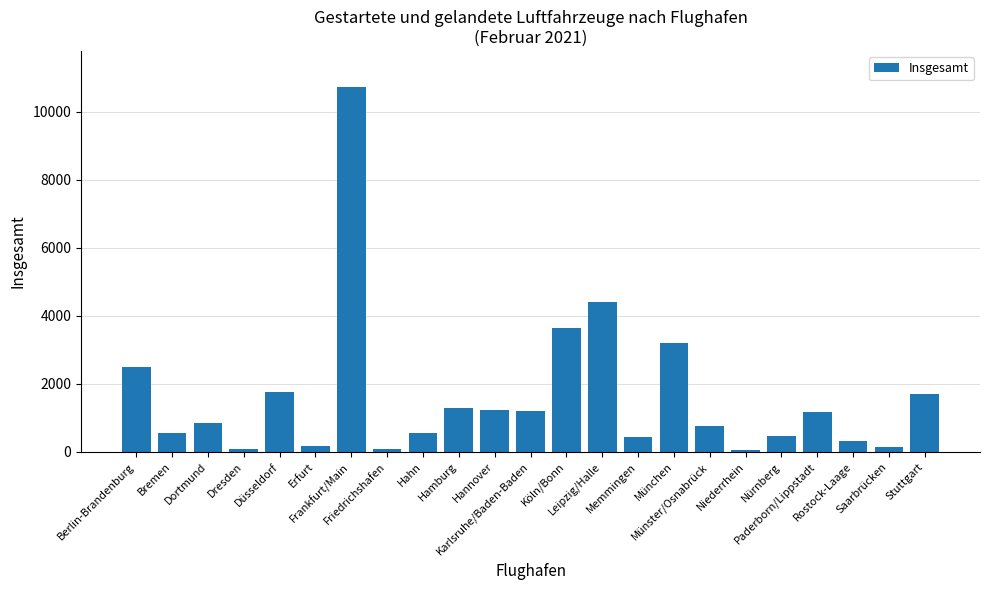

What is the average value?

1622